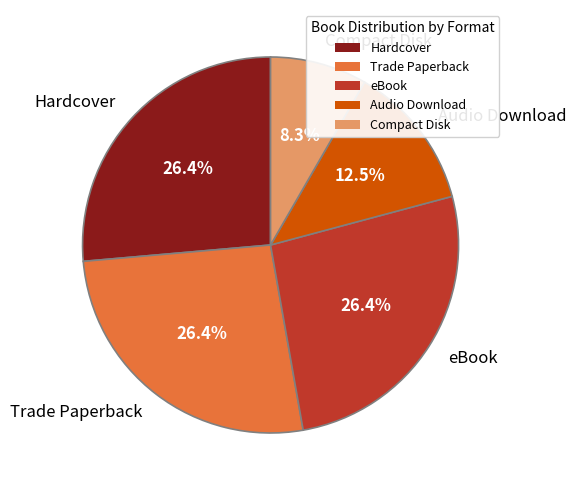

What percentage is the eBook slice, to the nearest percent?

26%